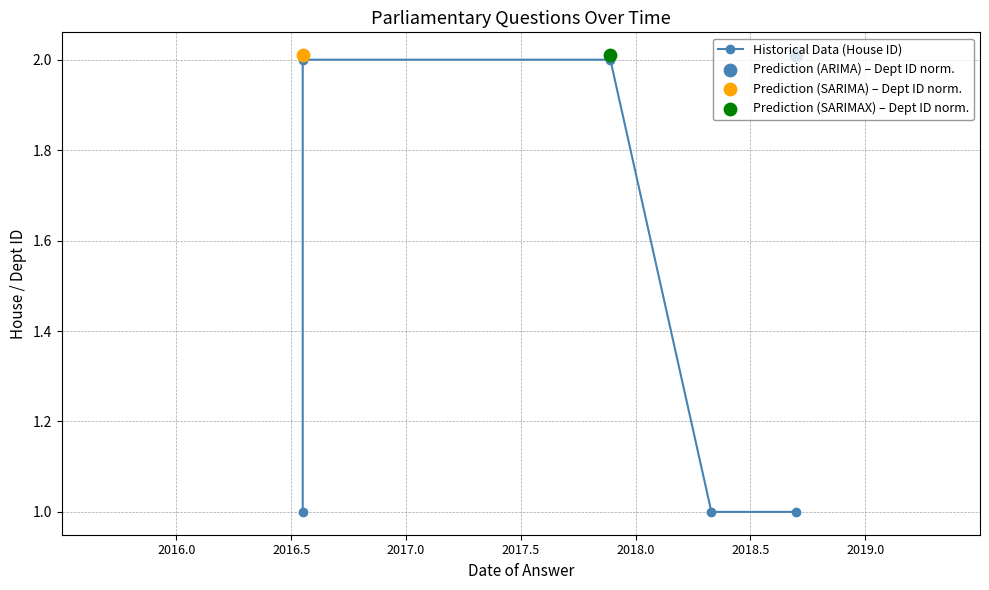

Between 2016.5 and 2016.0, which is larger?

2016.5